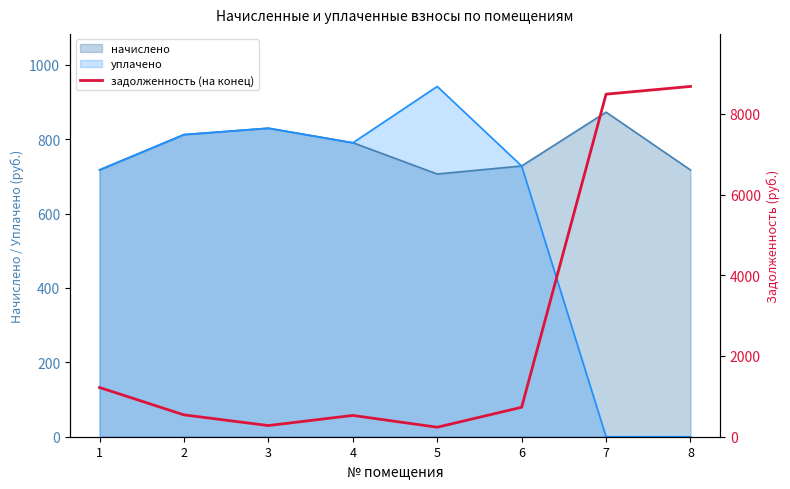

What is the lowest value of the начислено series?

706.3